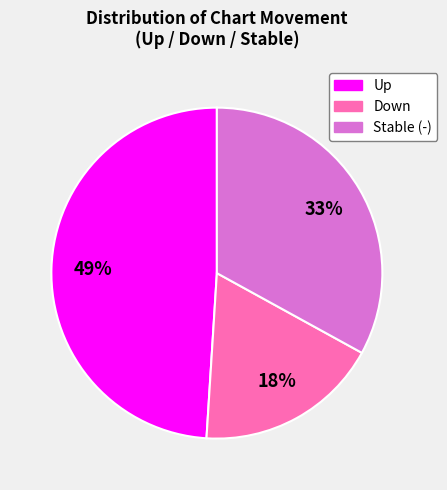

Is there a majority slice in this chart?

No